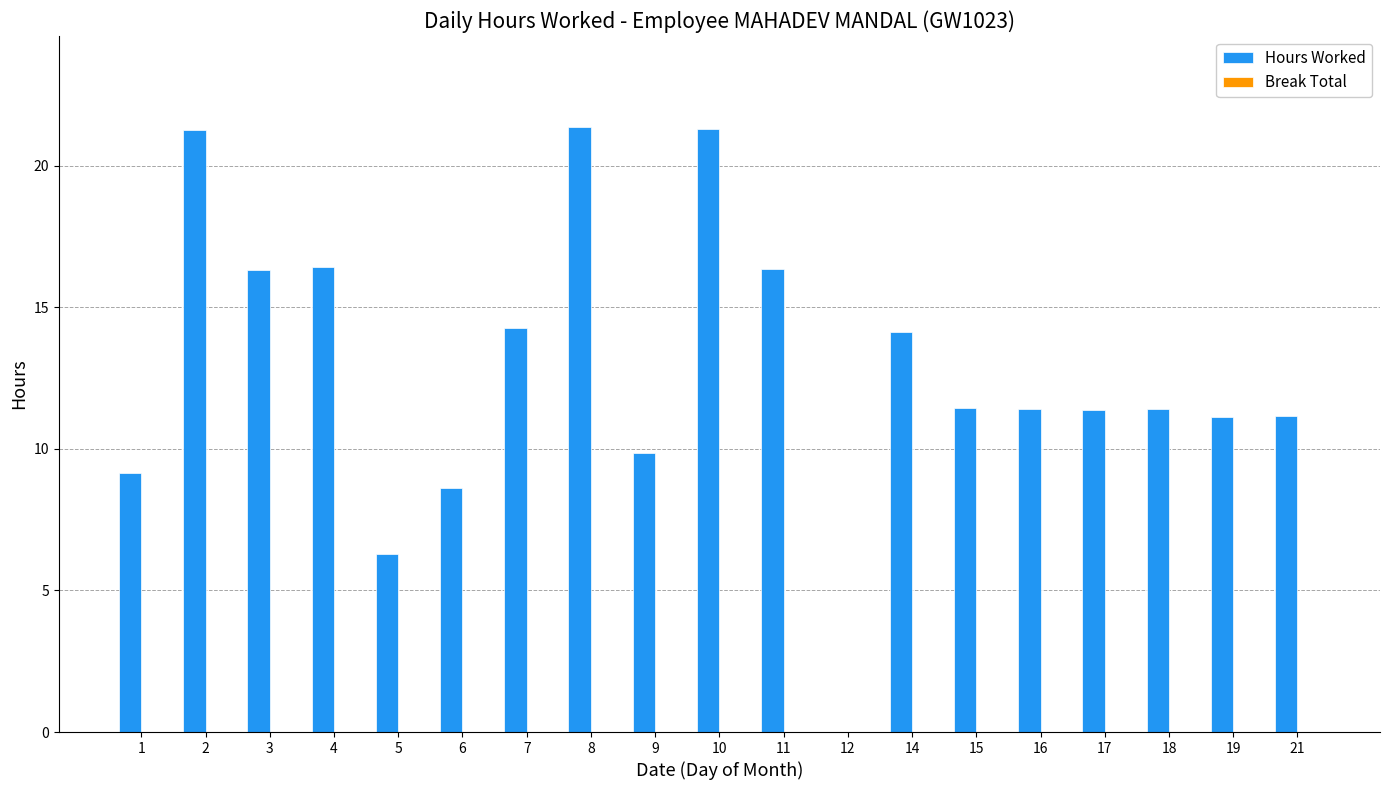

The chart shows a value of 16.4 at 4. True or false?

True